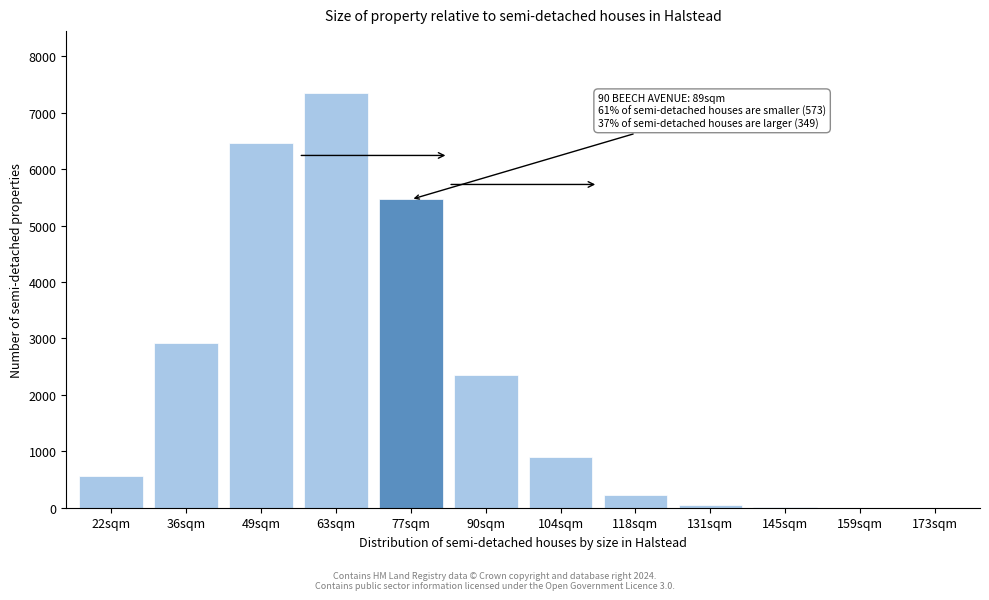

What is the sum of the values at 118sqm and 63sqm?

7578.2